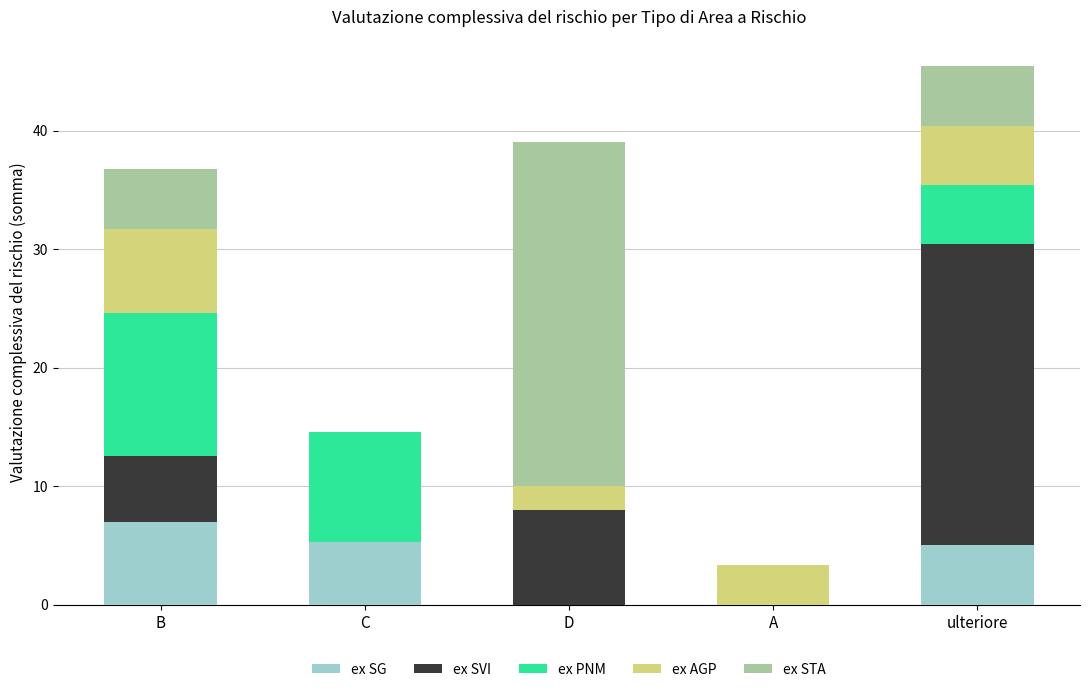

Reading right to left, what are the values for ex SG?

ulteriore=5.0	A=0.0	D=0.0	C=5.3	B=7.0